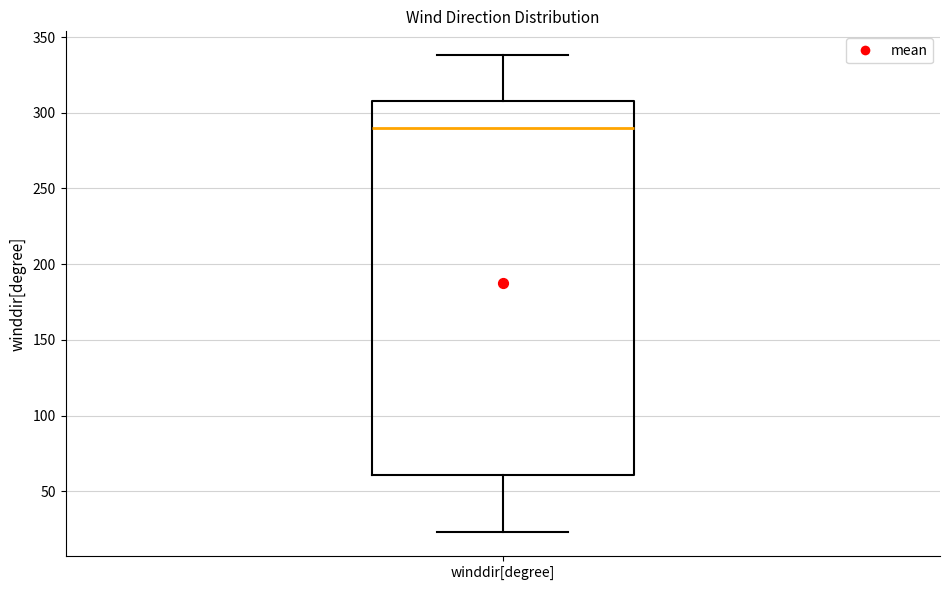

Transcribe this box plot: give where the median line is, the range the box spans, and where the two whiskers end, as read against the y-axis. The values are not printed on the chart, so give them approximately, as read against the axis.

median 290, box 60 to 310, whiskers 25 to 340